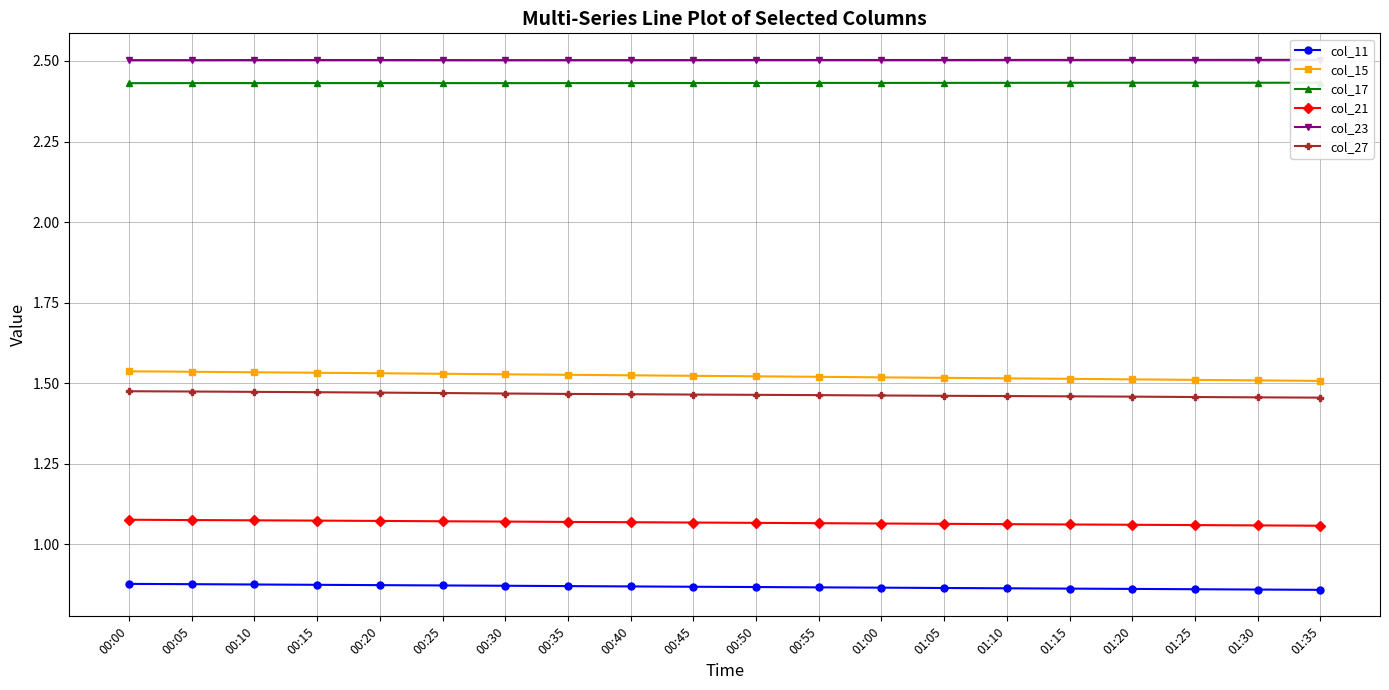

Rank the categories by col_27 value from lowest to highest.

01:35, 01:30, 01:25, 01:20, 01:15, 01:10, 01:05, 01:00, 00:55, 00:50, 00:45, 00:40, 00:35, 00:30, 00:25, 00:20, 00:15, 00:10, 00:05, 00:00